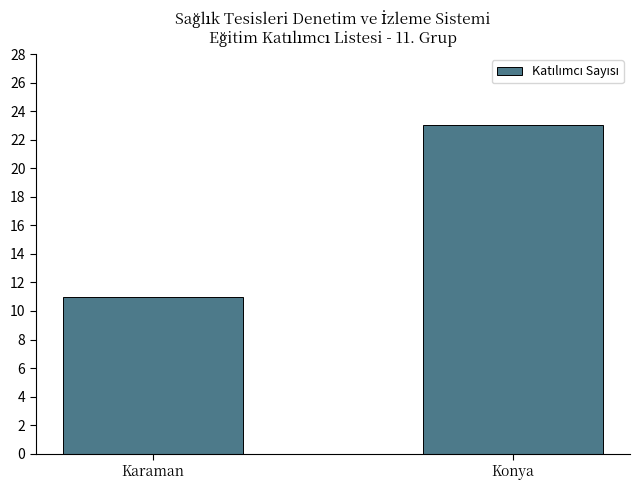

Which category has the lowest value across all series?

Karaman